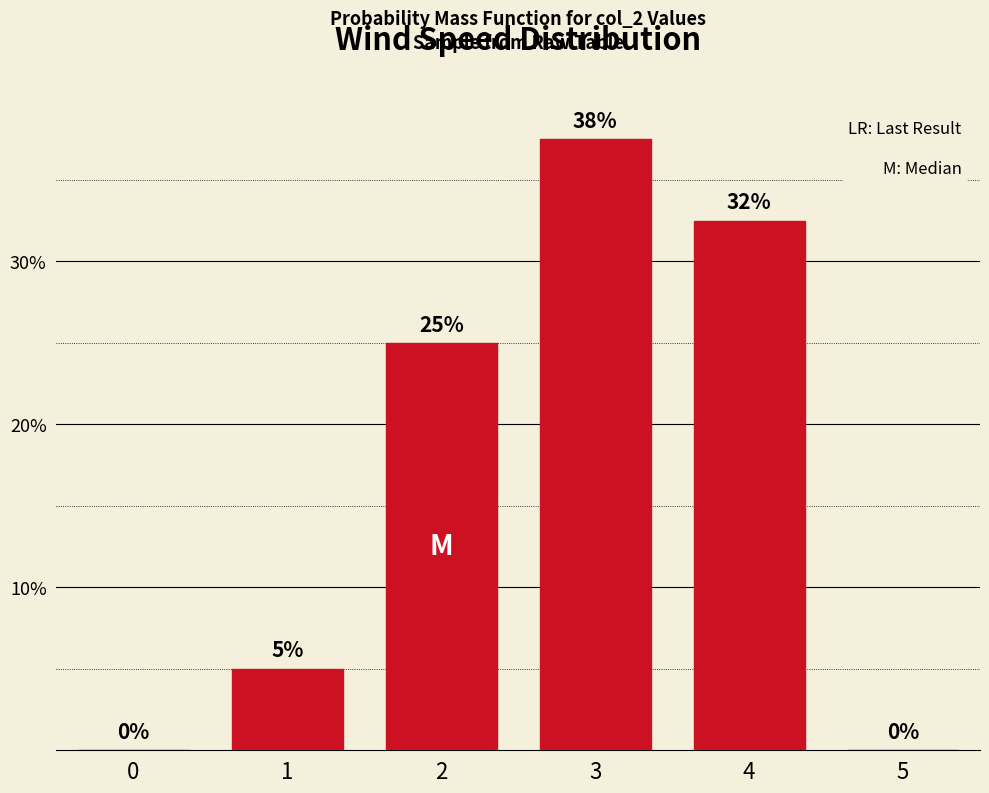

What is the approximate value at 1?

5.0